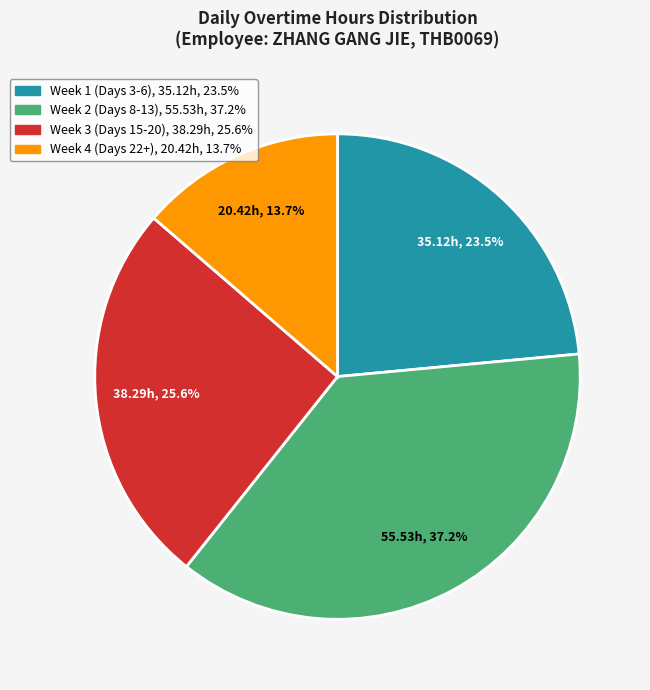

Is there any slice that represents more than half of the pie?

No